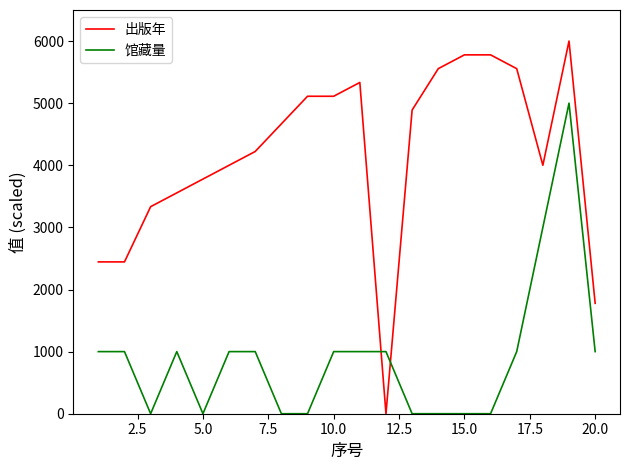

How many lines are shown in the chart?

2